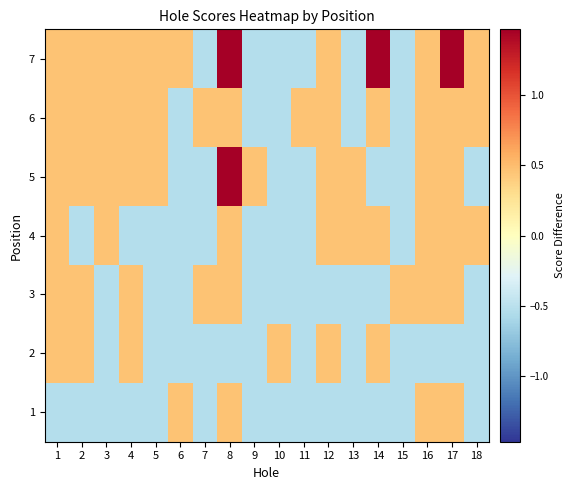

How many series are shown in this chart?

7